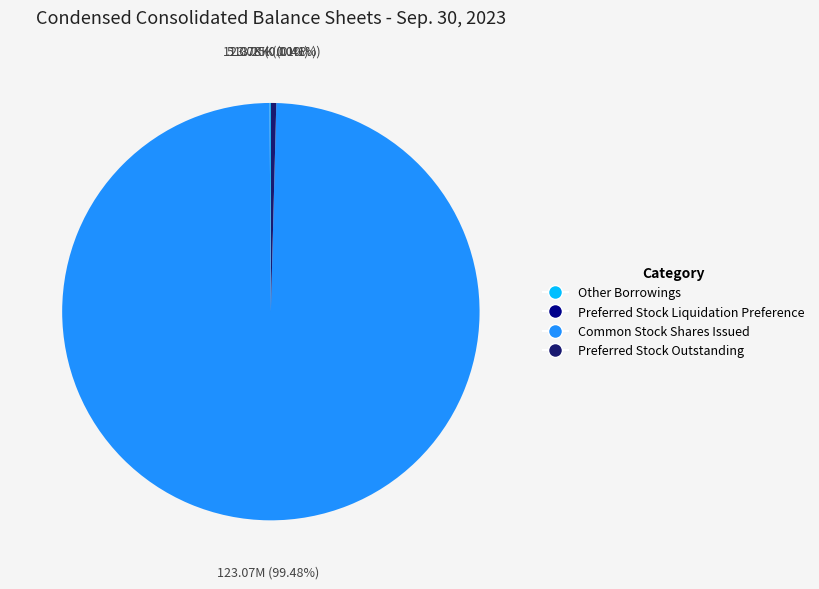

Which category has the biggest portion of the pie?

Common Stock Shares Issued